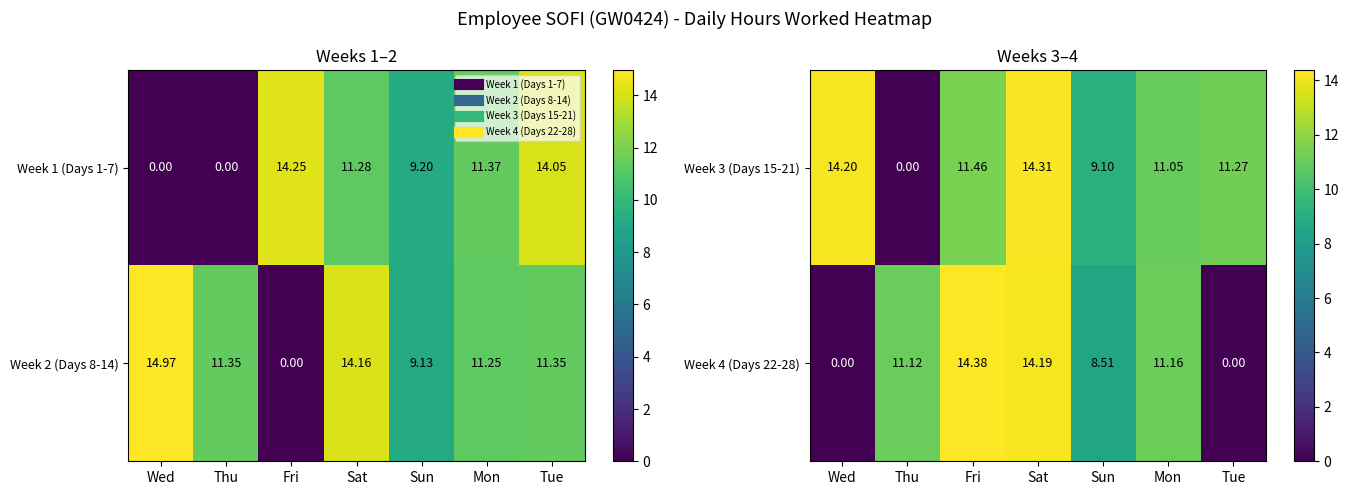

True or false: Week 4 (Days 22-28) has a value of 14.6 at Mon.

False